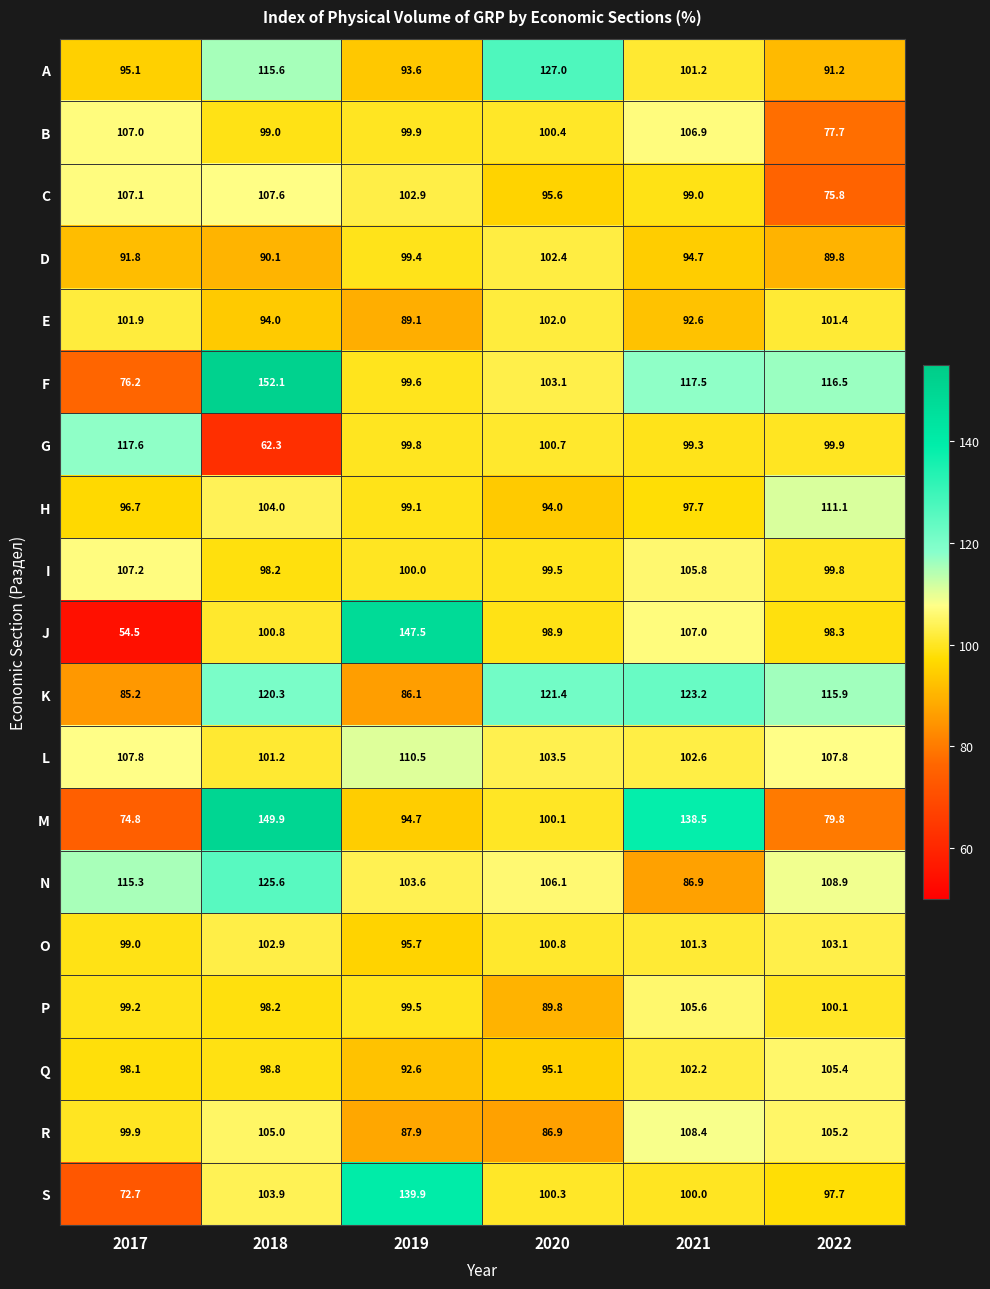

What is the maximum value for N?

125.6